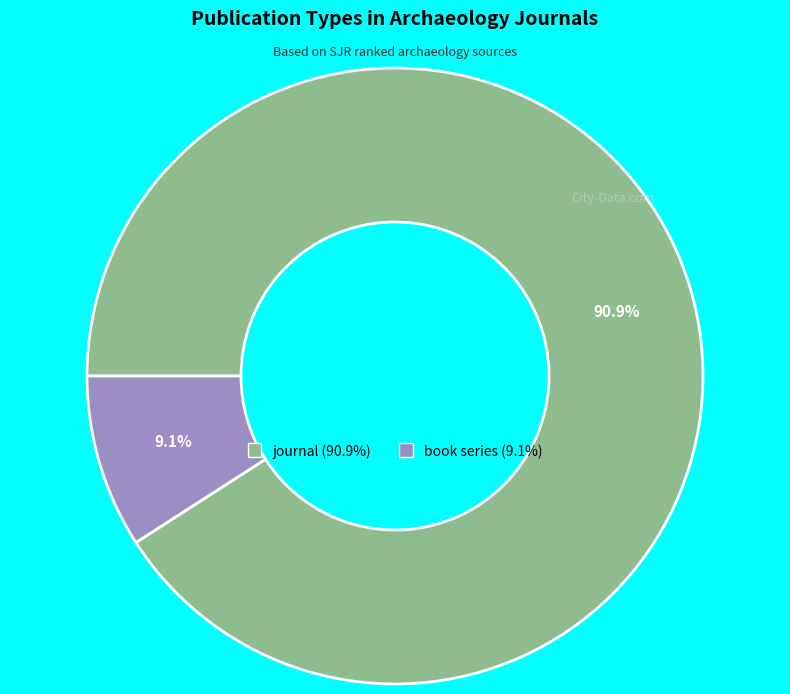

Rank the categories by value from lowest to highest.

book series, journal